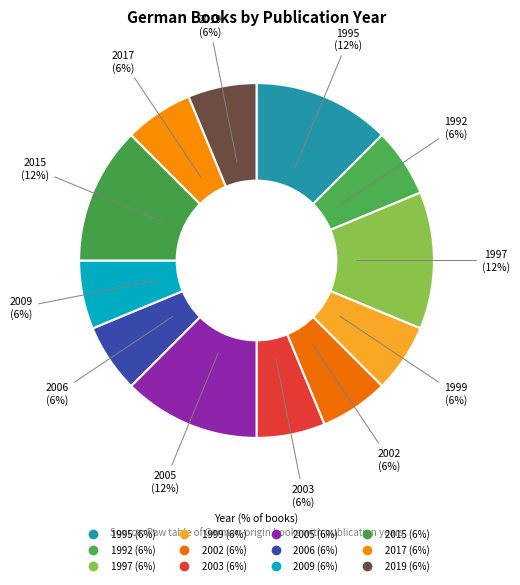

Is it true that 1992 is 11% of the pie?

False